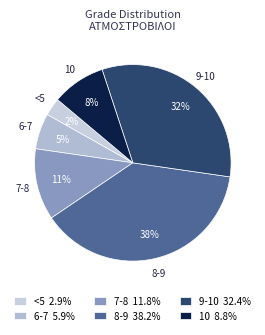

What is the ratio of the value at 10 to the value at 9-10?

0.3